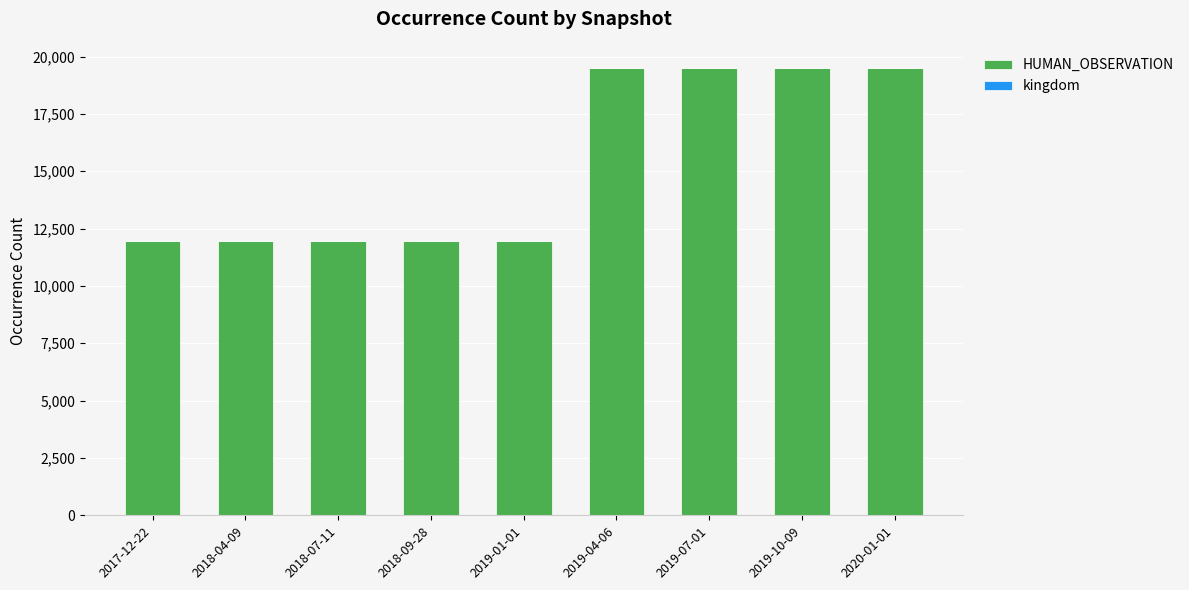

What is the maximum value for HUMAN_OBSERVATION?

19491